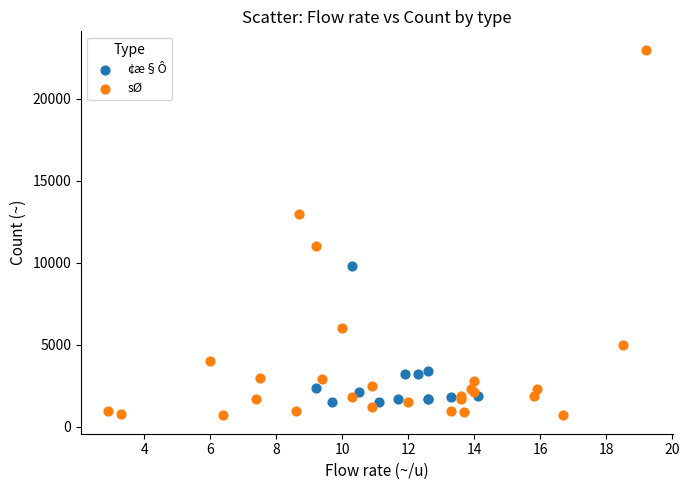

Which series reaches the maximum Y coordinate?

sØ